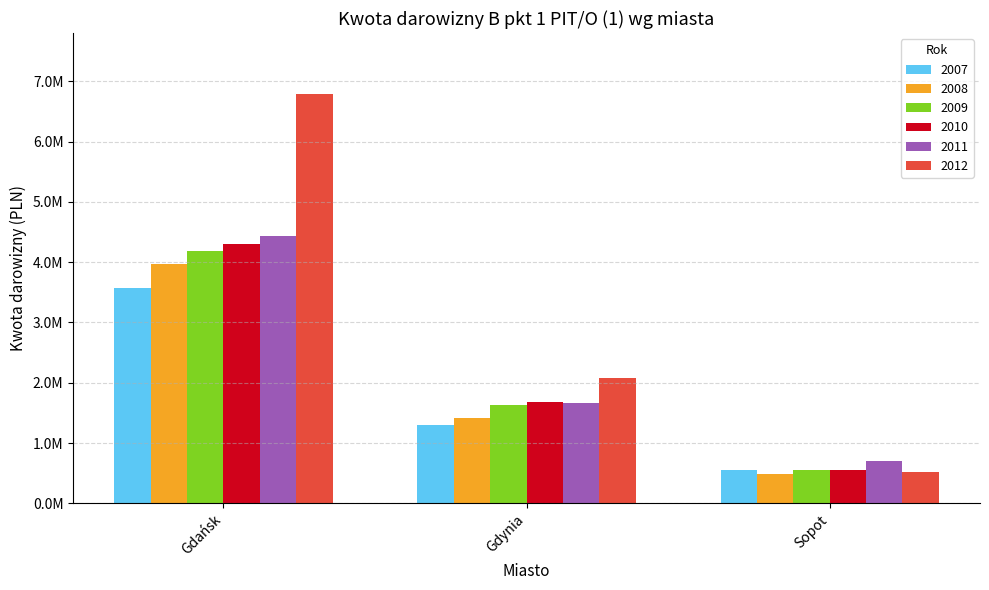

Is the value of 2011 at Sopot greater than the value of 2012 at Sopot?

Yes